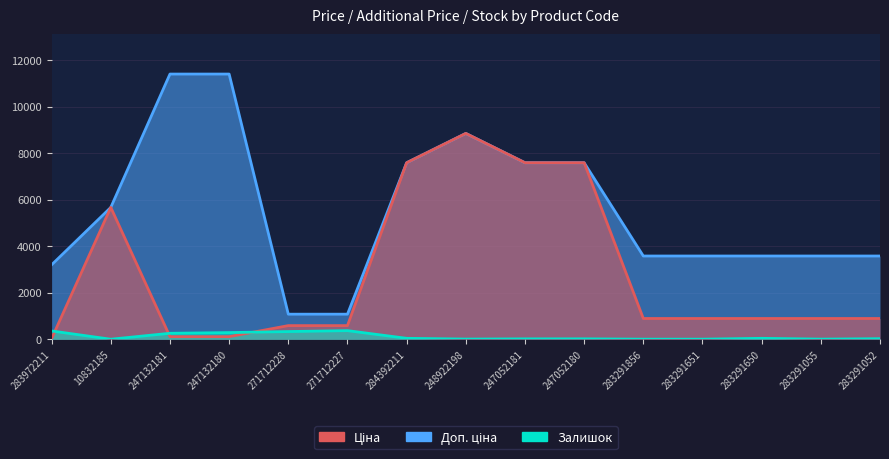

Between 247132180 and 271712228, which is larger?

271712228